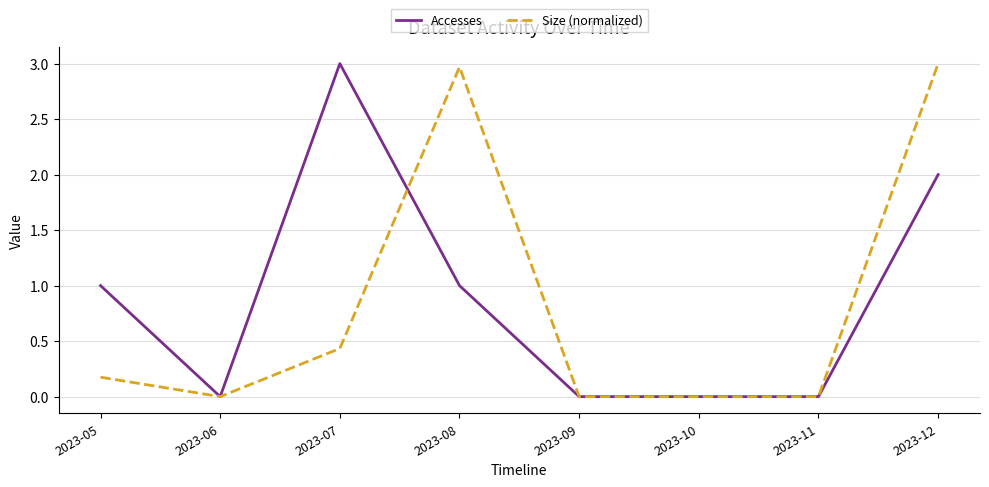

At which category does Size (normalized) reach its first local peak?

2023-08